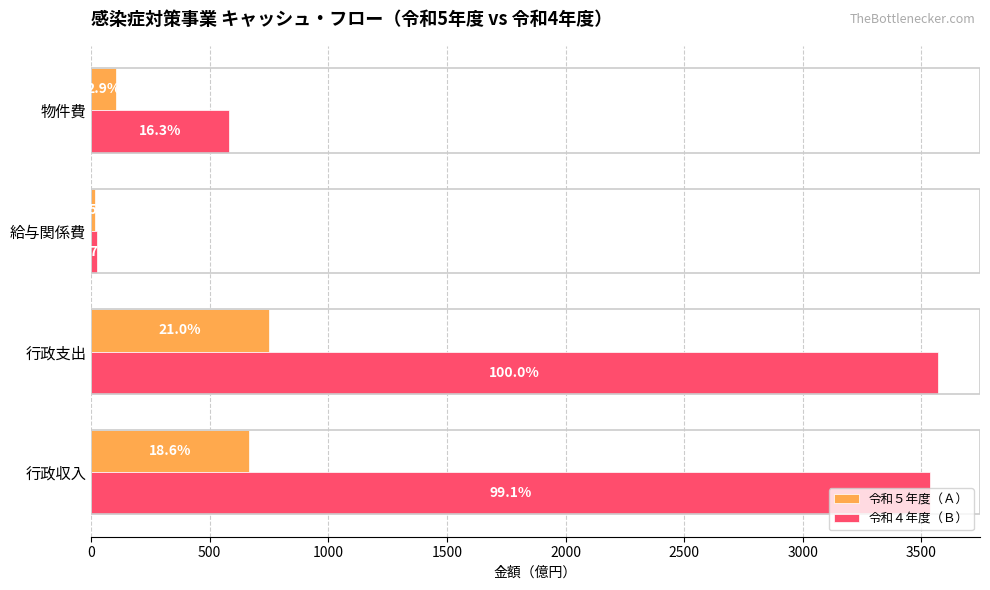

Rank the series by their average value, from highest to lowest.

令和４年度（Ｂ）, 令和５年度（Ａ）